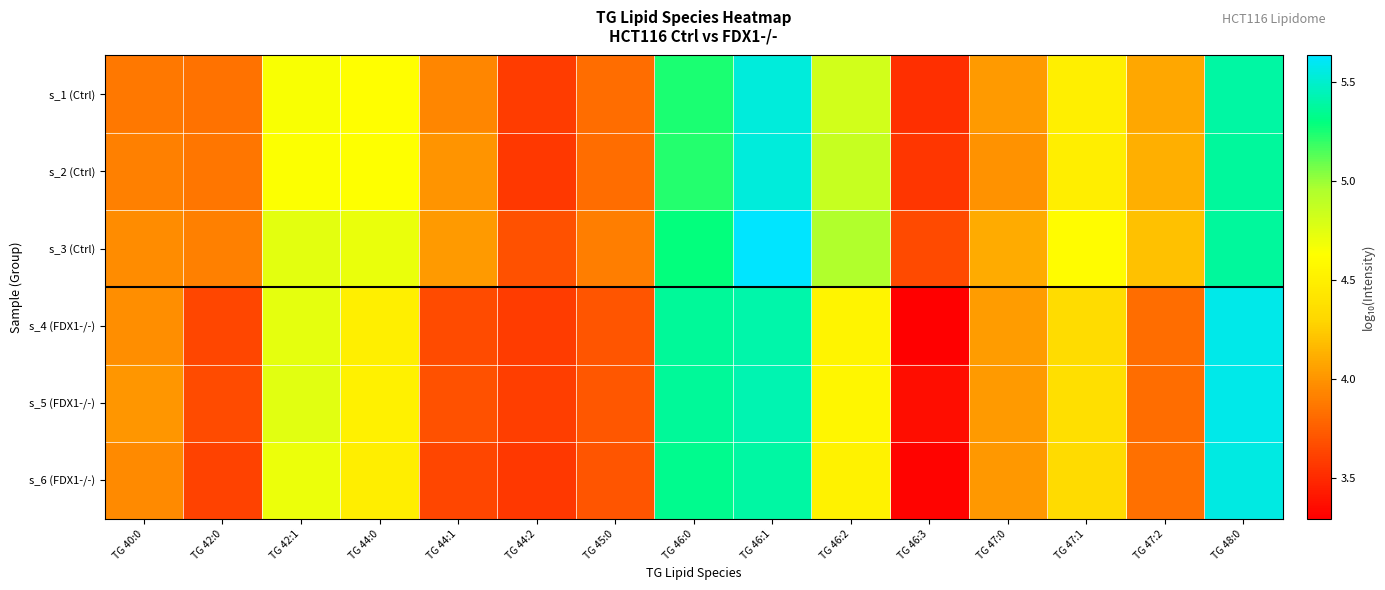

What is the total value across all series at TG 48:0?

32.8